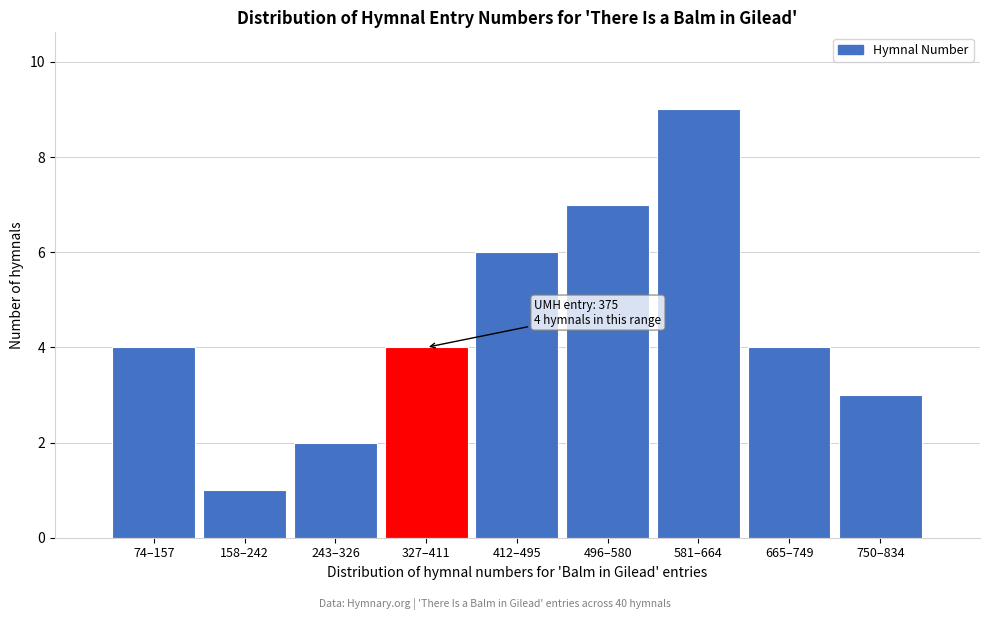

Reading left to right, what are all the values shown in this chart?

4	1	2	4	6	7	9	4	3